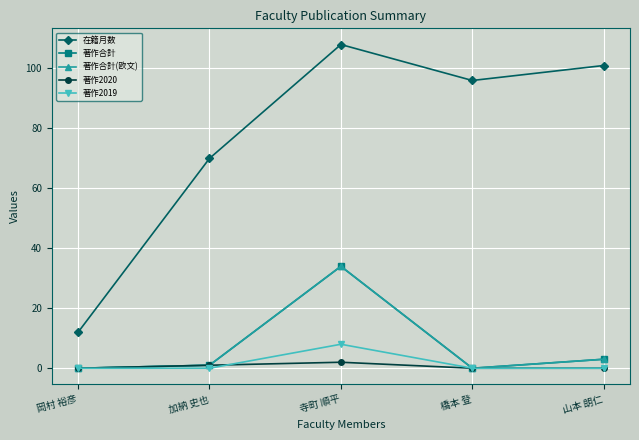

What is the label of the 2nd point from the right?

橋本 登